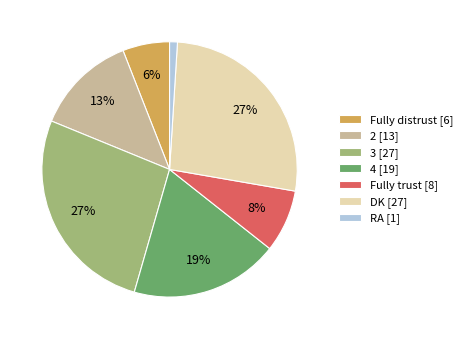

Do DK [27] and Fully distrust [6] together represent more than half of the pie?

No